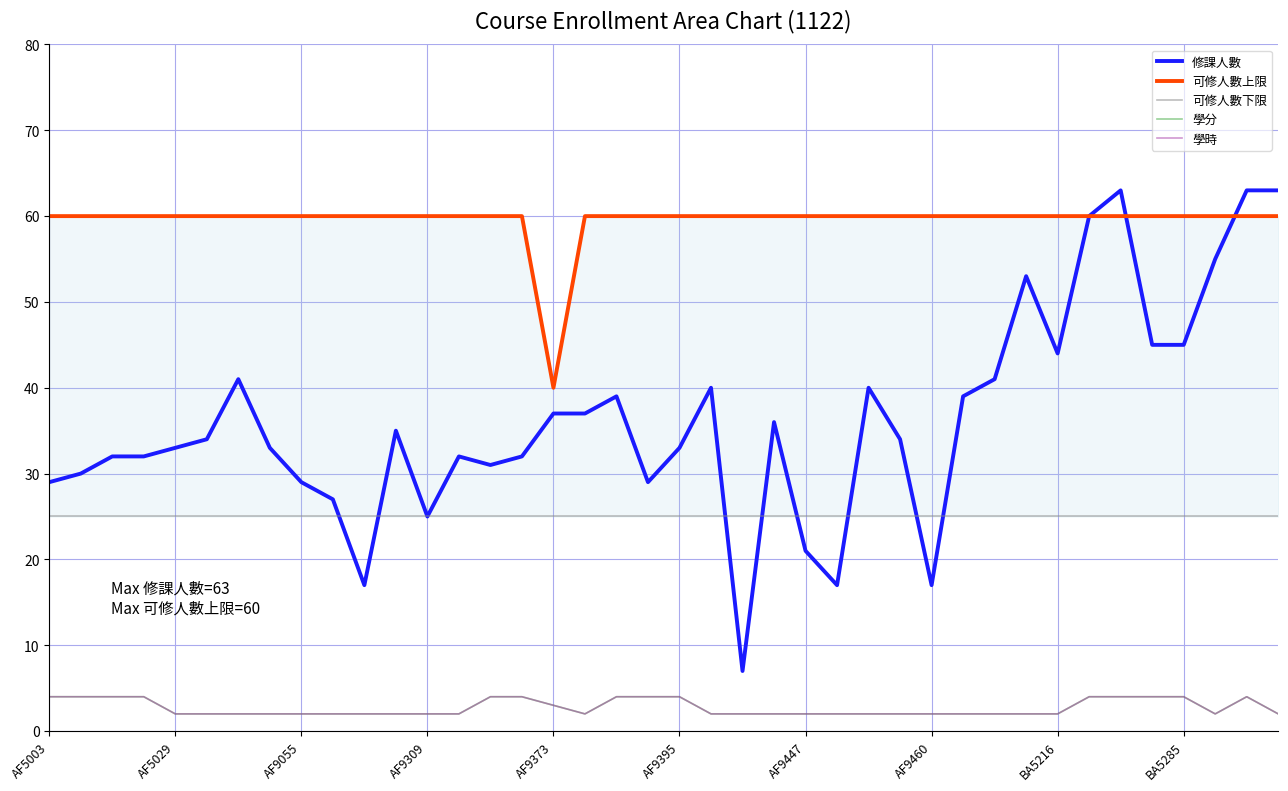

List the labels in order of 學分 value, largest first.

AF5003, AF5029, AF9055, AF9309, 14, 15, 18, 19, 20, 33, 34, 35, 36, 38, 16, AF9373, AF9395, AF9447, AF9460, BA5216, BA5285, 10, 11, 12, 13, 17, 21, 22, 23, 24, 25, 26, 27, 28, 29, 30, 31, 32, 37, 39